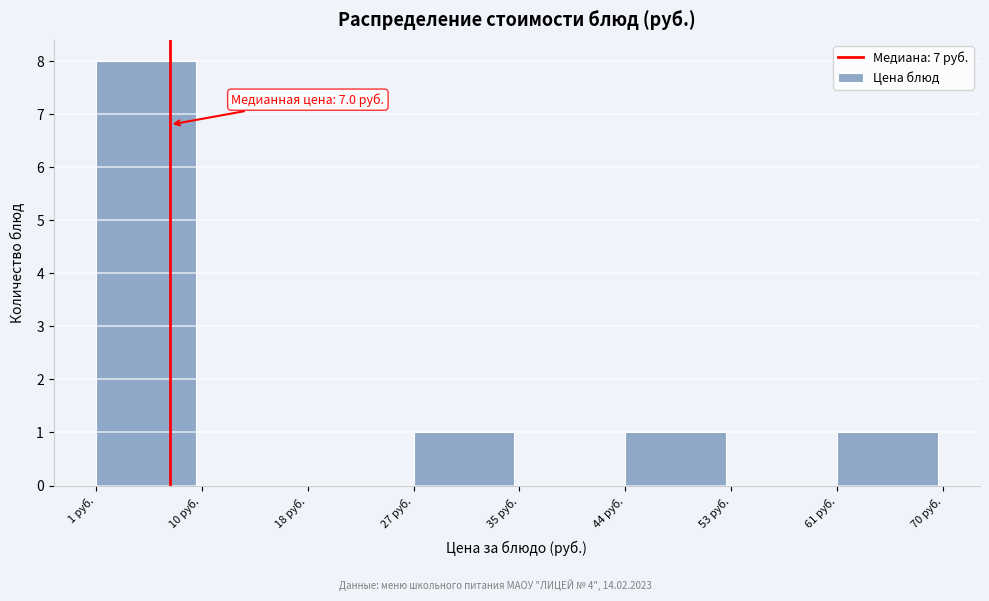

Over which range of the x-axis is the bar tallest?

1 to 10